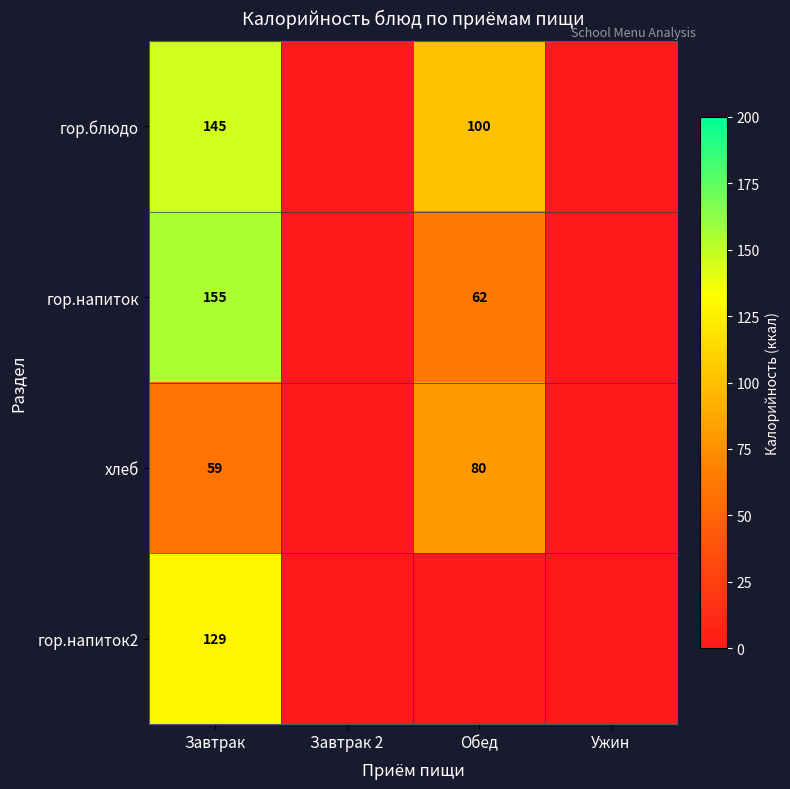

What is the spread (max minus min) of values at Завтрак?

96